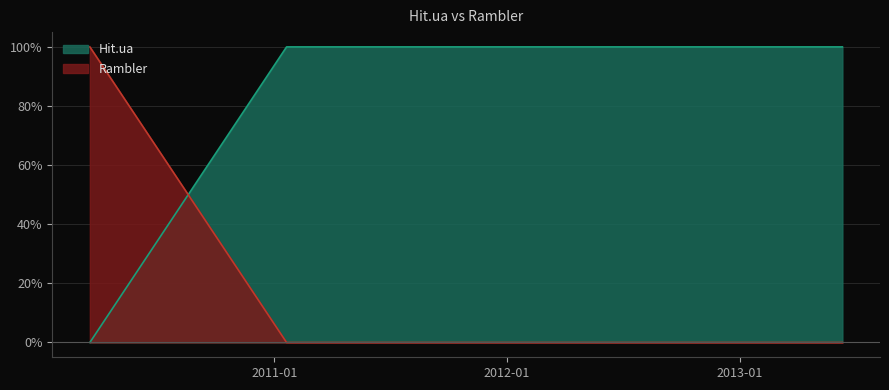

What is the difference between the highest and lowest values at 2011-03-25?

1